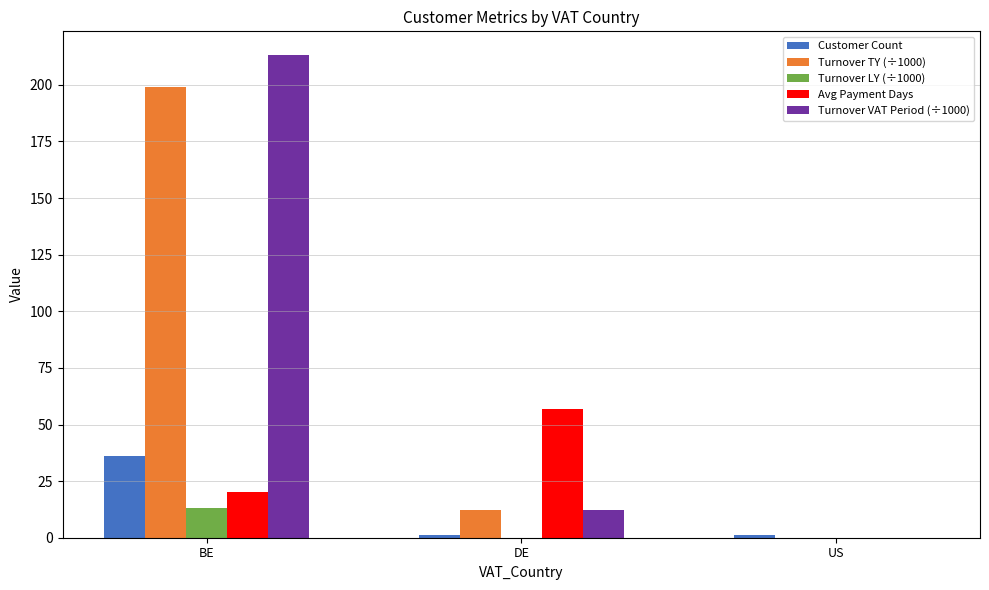

Which category has the highest value across all series?

BE